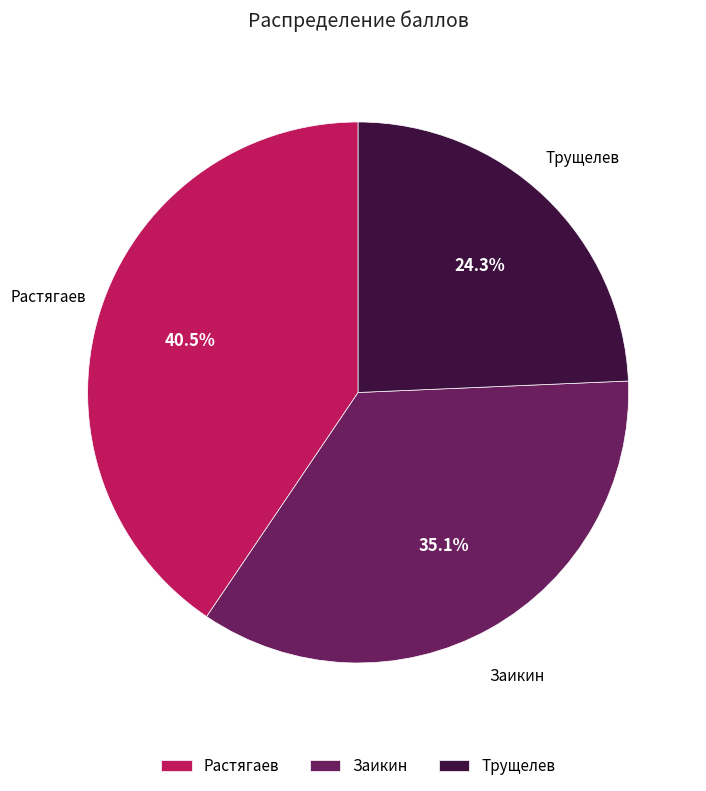

How many slices are in this pie chart?

3